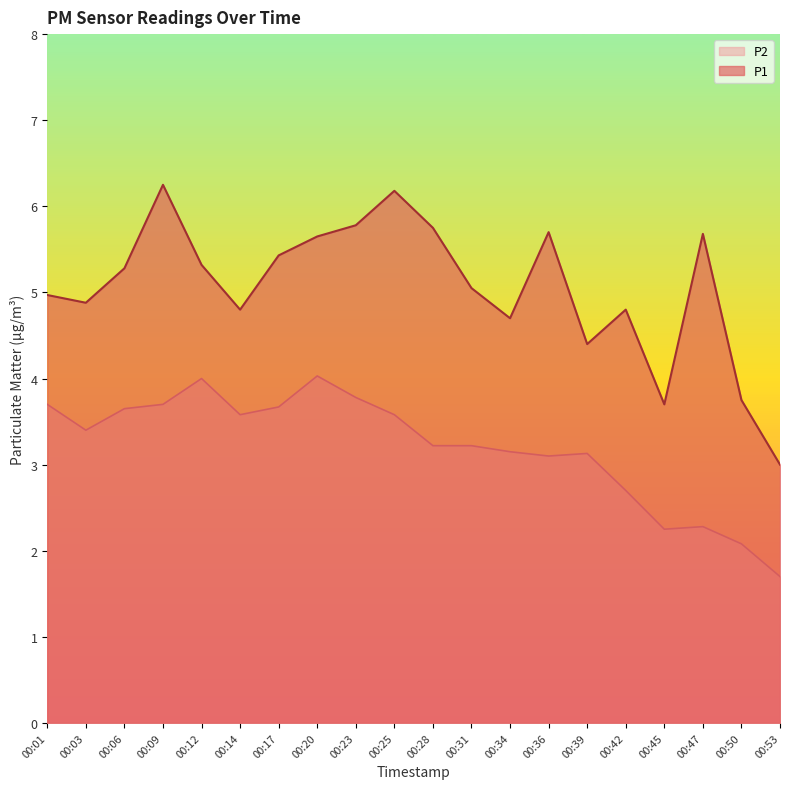

What is the difference between the P1 values at 00:28 and 00:47?

0.1